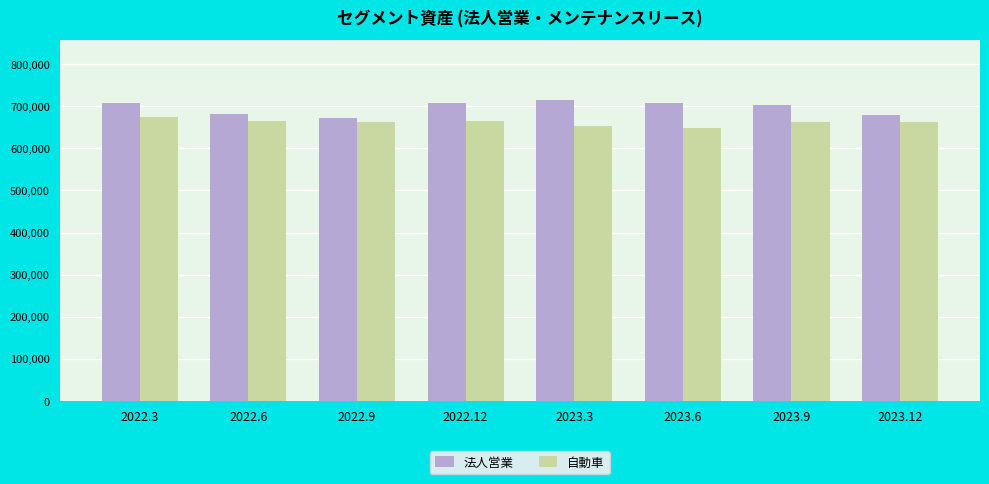

What is the maximum value shown in the chart?

714492